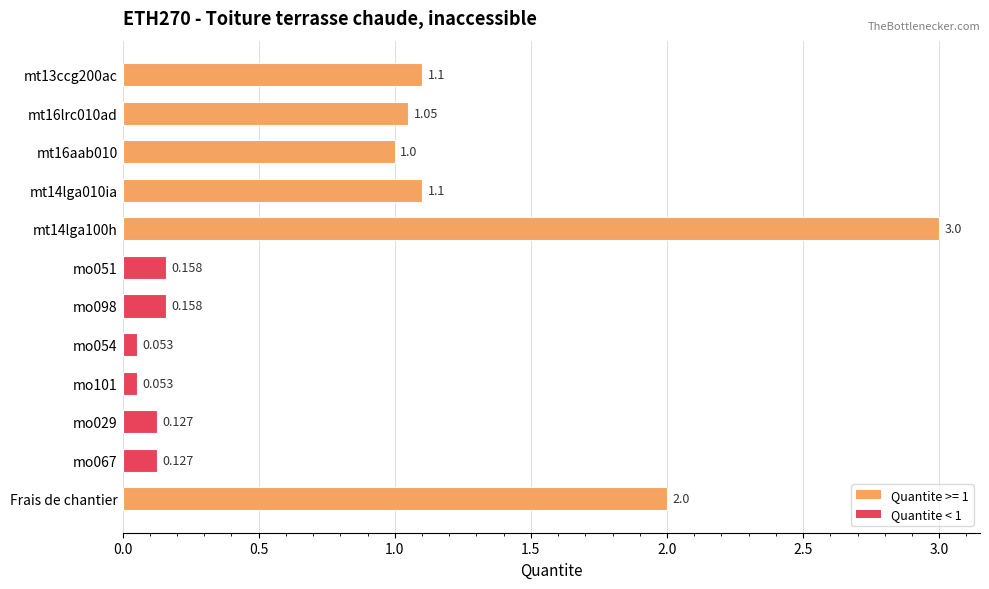

What is the average value?

0.8